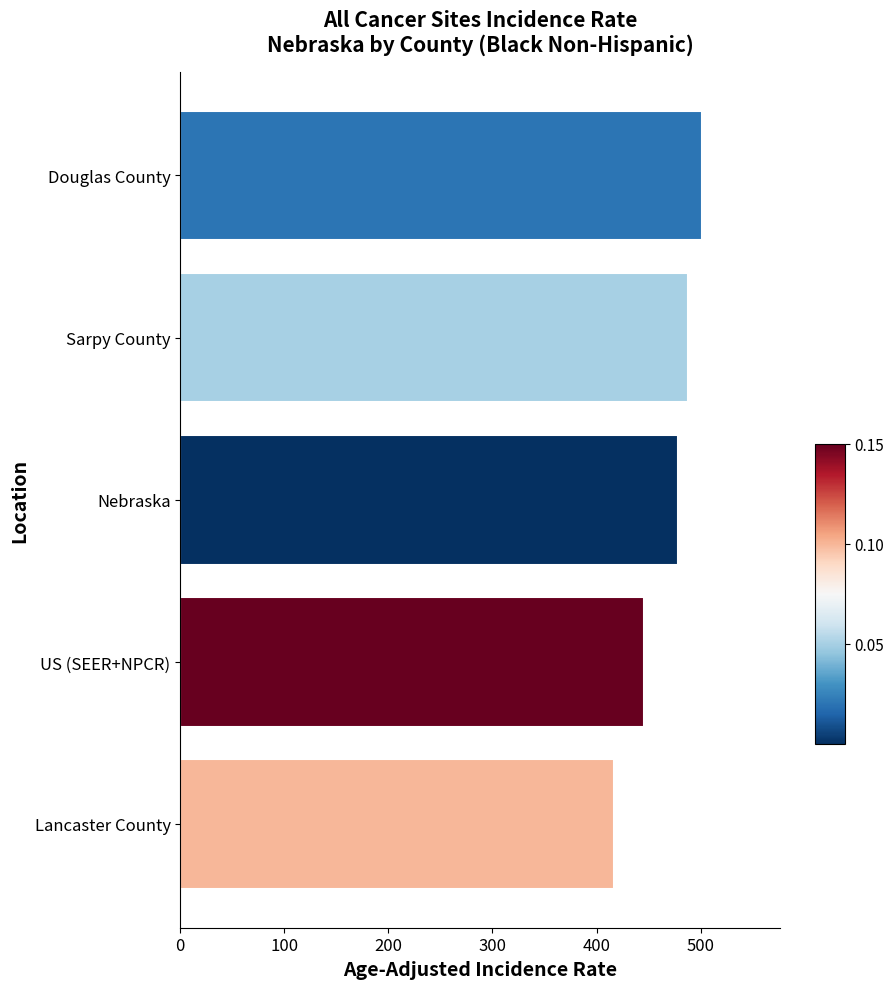

Approximately how many times larger is the value at Sarpy County compared to US (SEER+NPCR)?

1.1